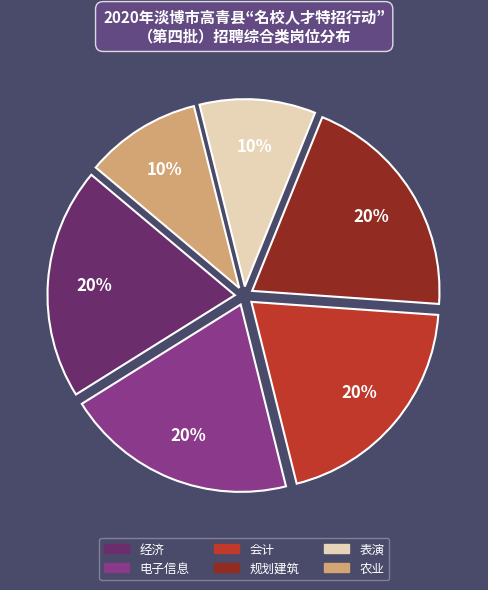

True or false: 农业 accounts for 10% of the total.

True